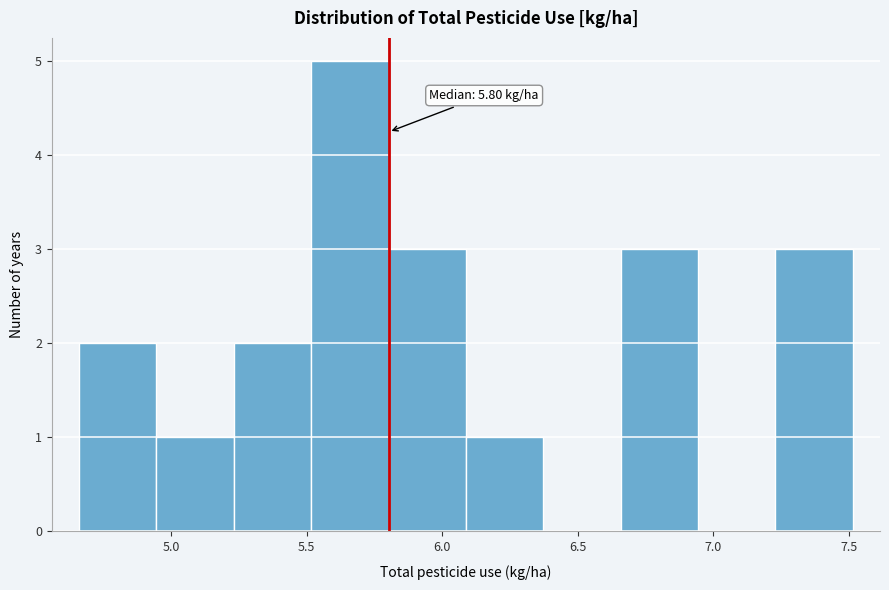

Over which range of the x-axis is the bar tallest?

5.50 to 5.80